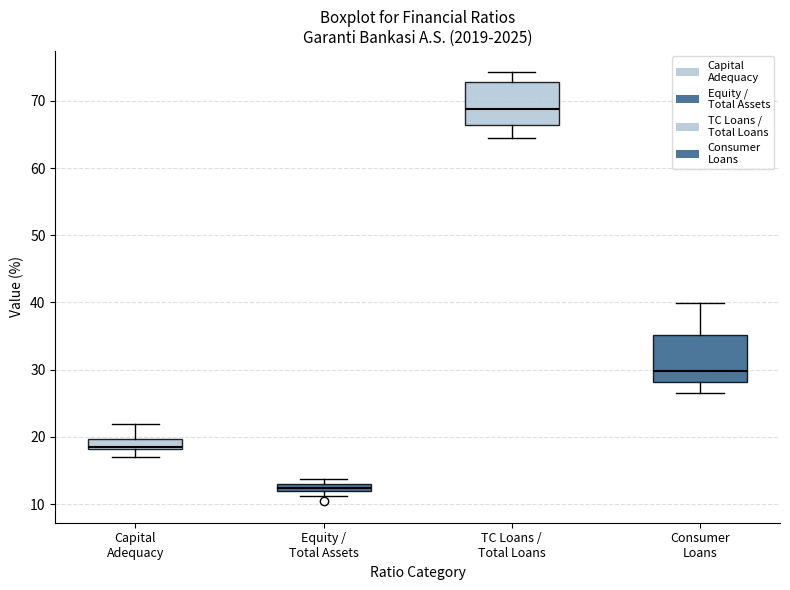

Which box has the highest median line?

TC Loans / Total Loans